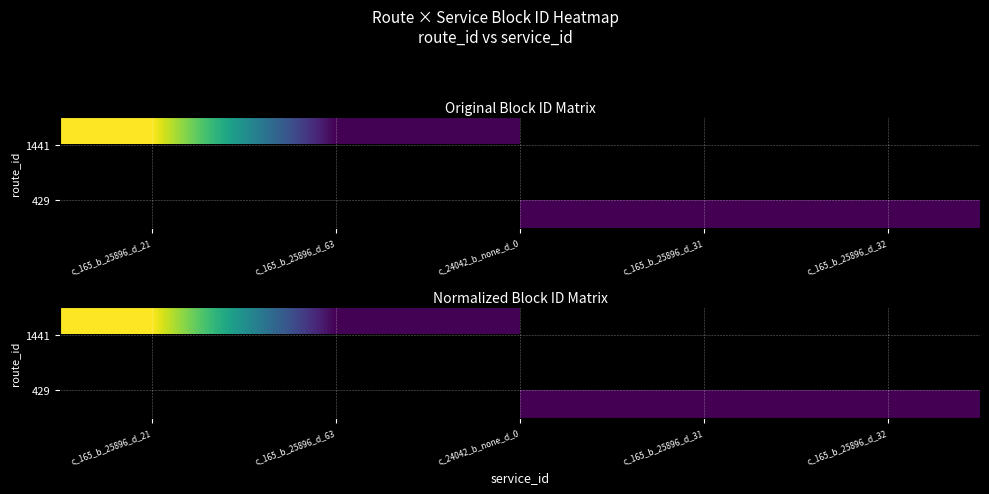

Which has a higher value, c_165_b_25896_d_32 or c_24042_b_none_d_0?

c_24042_b_none_d_0